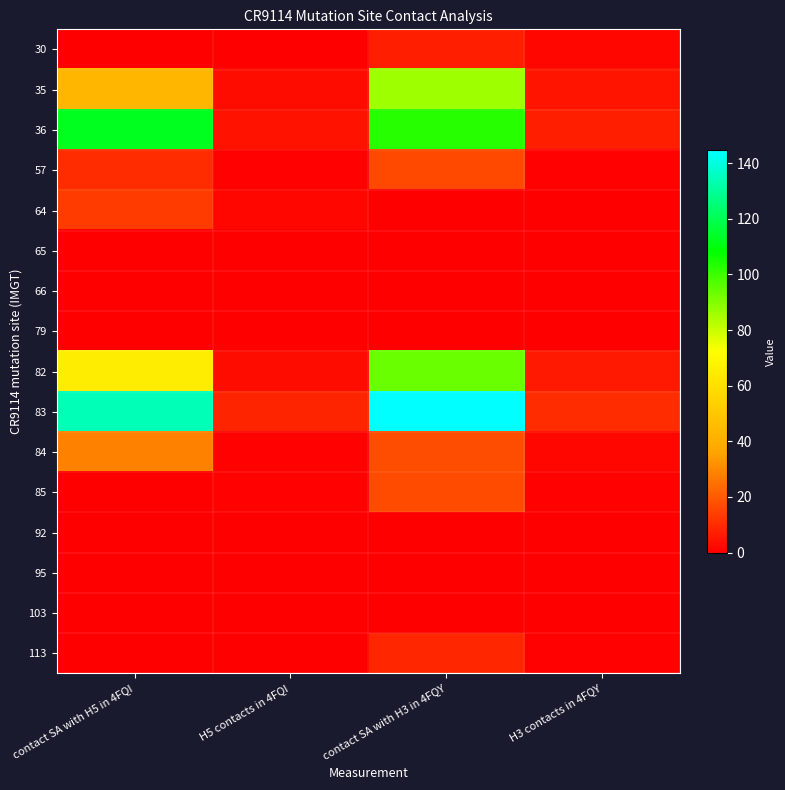

How many series are shown in this chart?

16